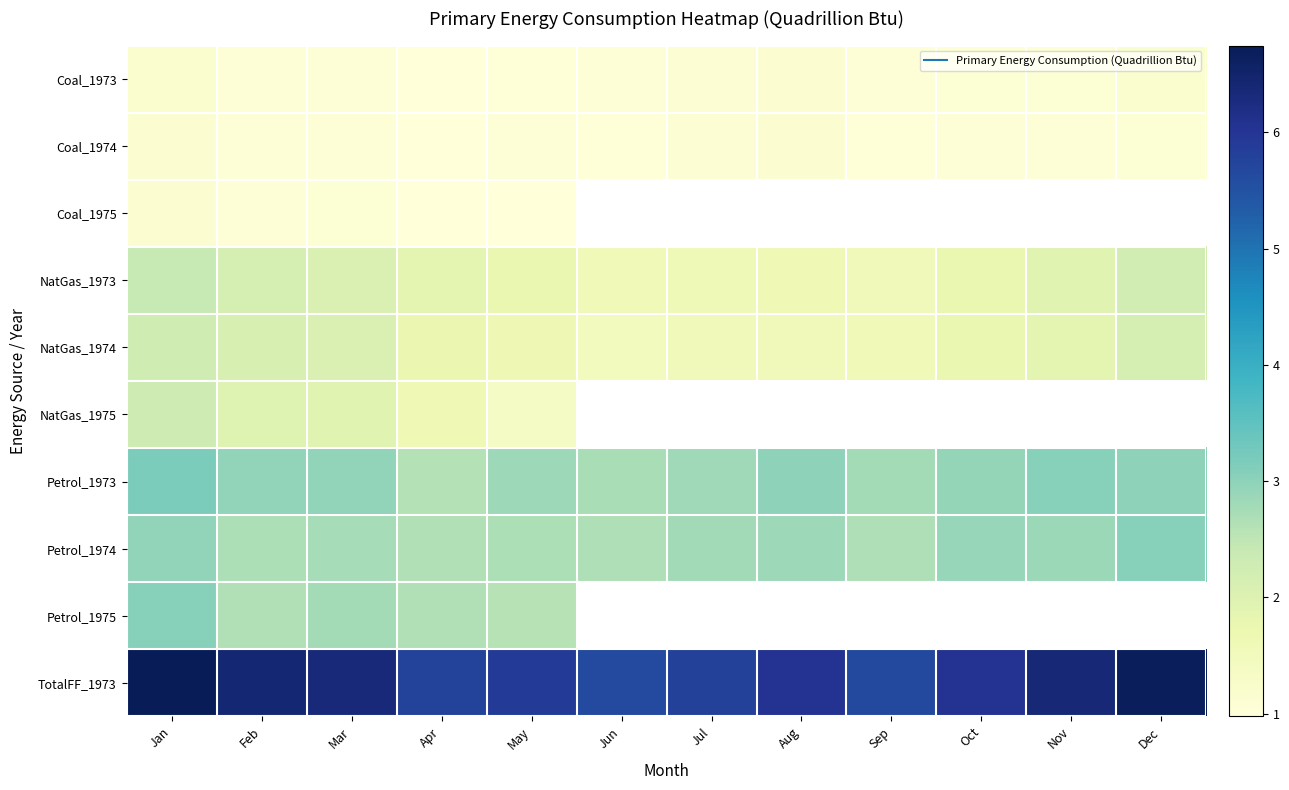

What is the average value of the Petrol_1974 series?

2.8